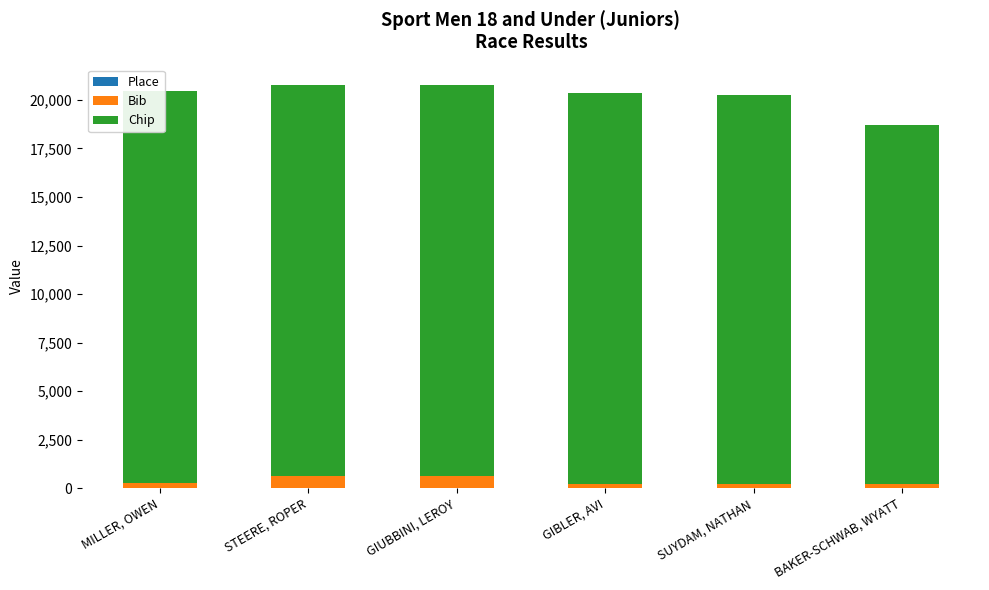

Rank the series by their maximum value, from highest to lowest.

Chip, Bib, Place